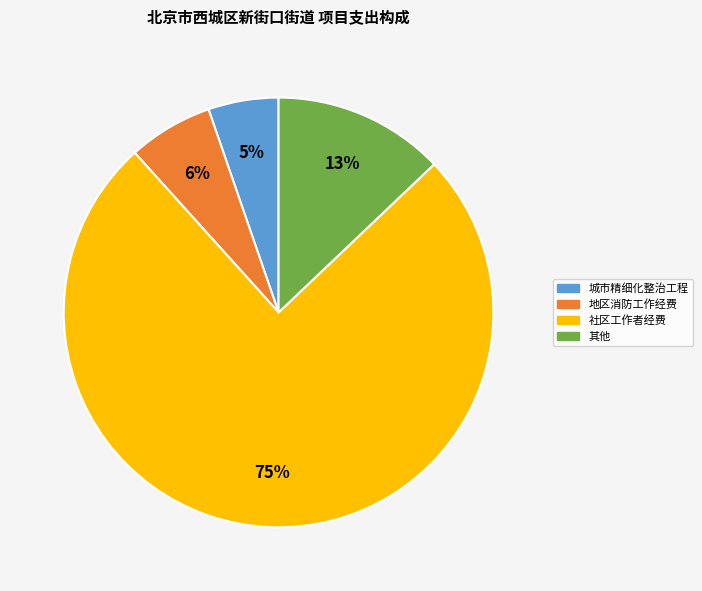

To the nearest percent, what is the average slice percentage?

25%